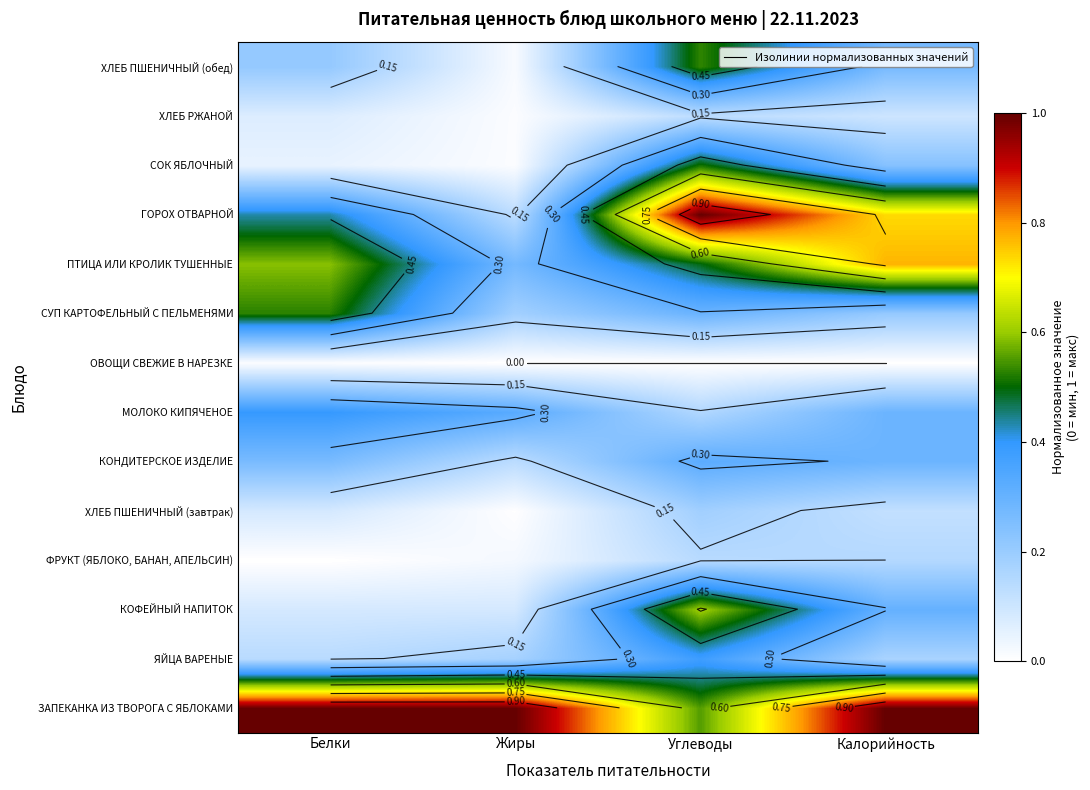

The КОНДИТЕРСКОЕ ИЗДЕЛИЕ series shows 0.3 at Углеводы. True or false?

True